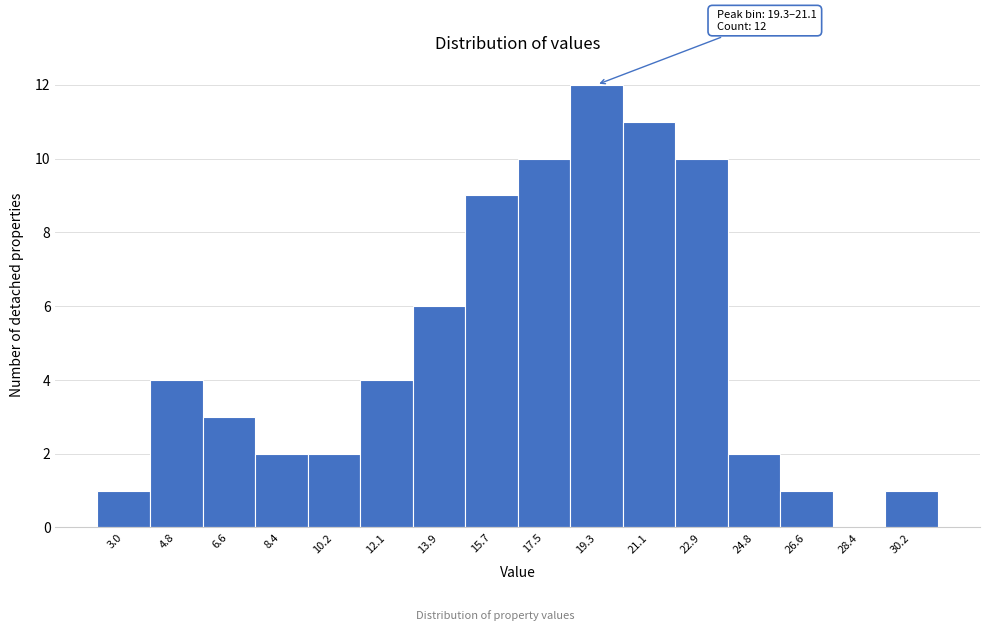

Reading left to right, transcribe all the data shown in this chart.

3.0=1	4.8=4	6.6=3	8.4=2	10.2=2	12.1=4	13.9=6	15.7=9	17.5=10	19.3=12	21.1=11	22.9=10	24.8=2	26.6=1	28.4=0	30.2=1